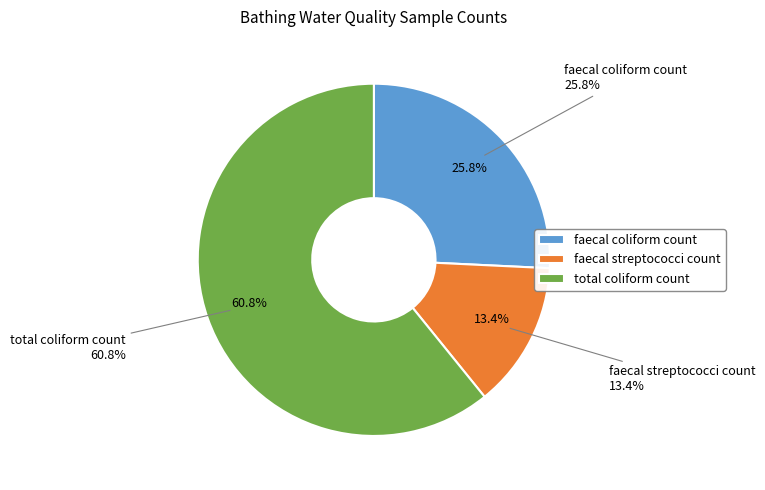

True or false: faecal streptococci count accounts for 43% of the total.

False